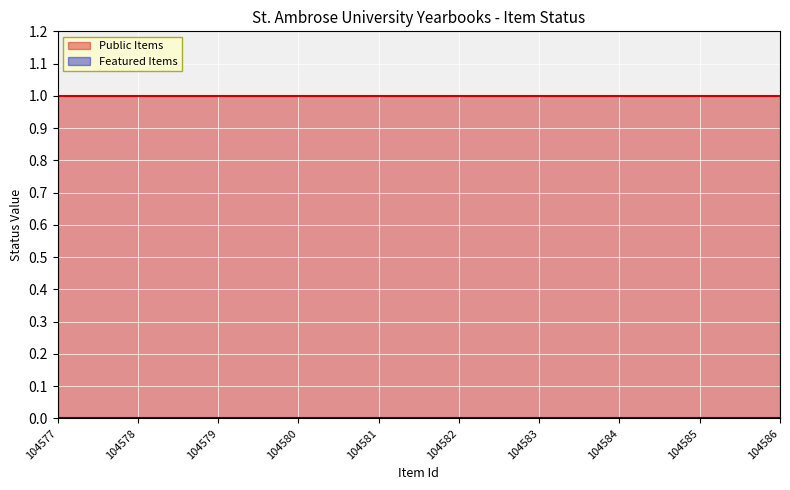

Between 104583 and 104586, which series saw the biggest shift?

Public Items